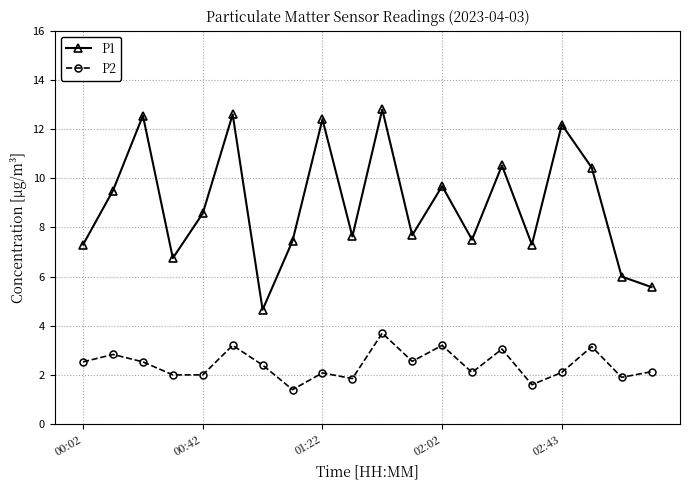

What is the sum of all P2 values?

48.3